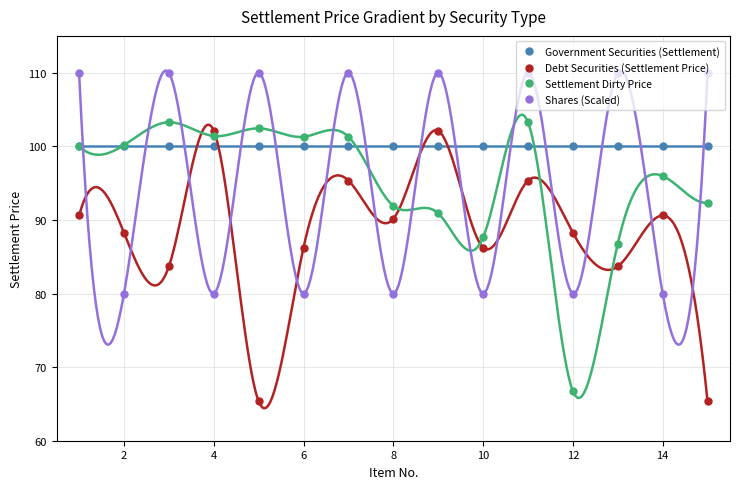

Which series has the largest range (max minus min)?

Debt Securities (Settlement Price)